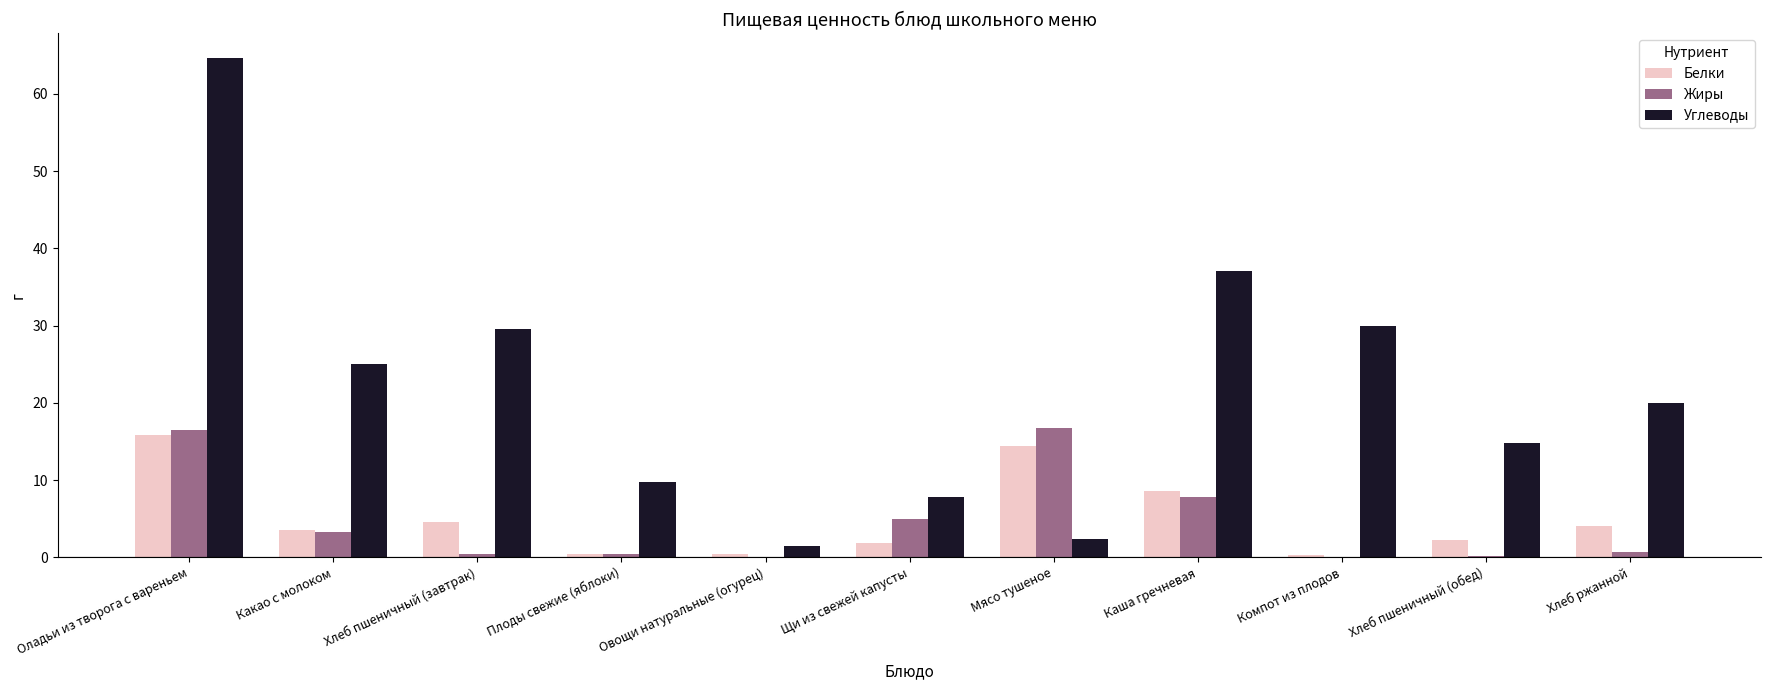

Which label corresponds to the largest value in the chart?

Оладьи из творога с вареньем